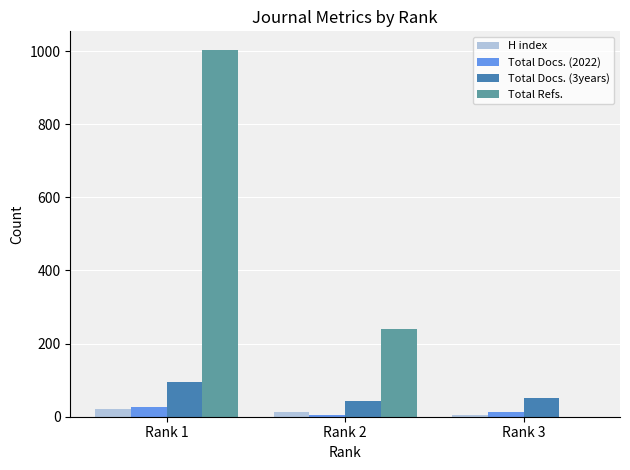

Where does the Total Docs. (2022) series first go above 14?

Rank 1